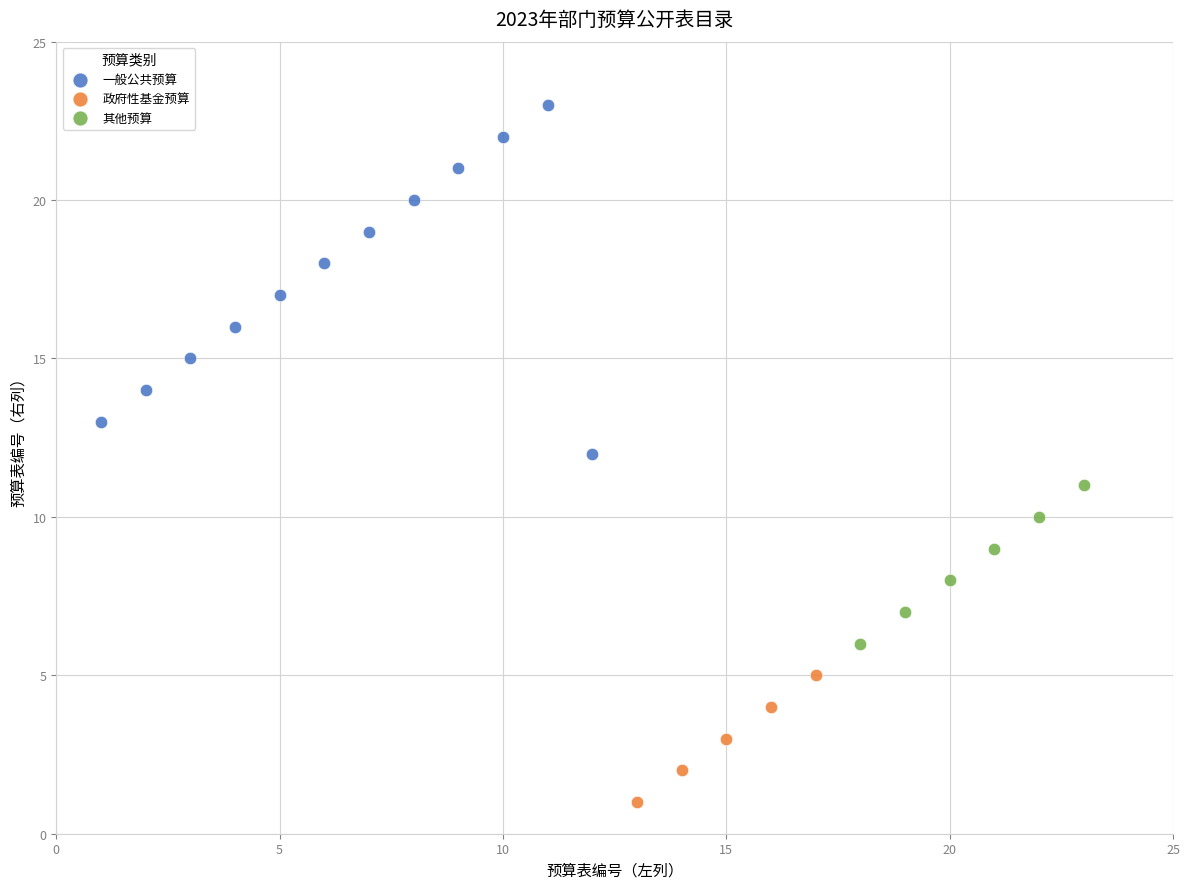

Which series has the largest Y range (max minus min)?

一般公共预算